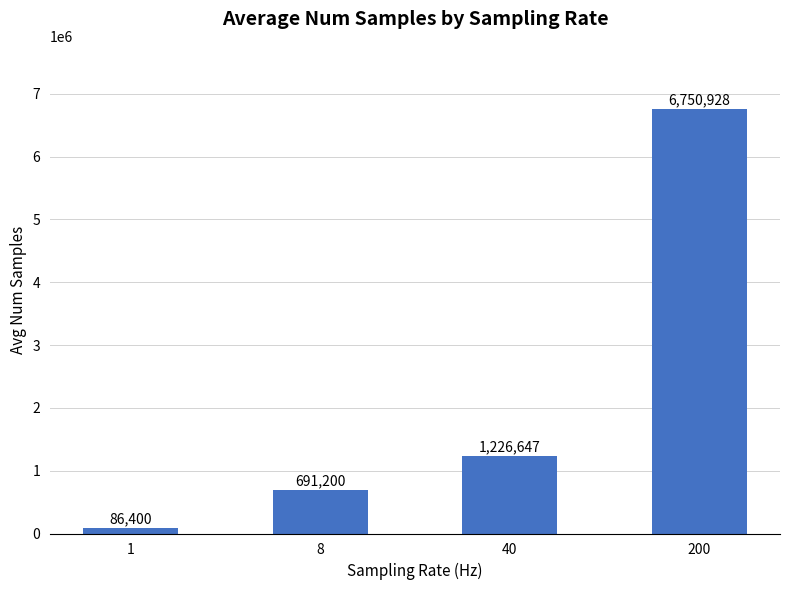

How many bars are there in total?

4